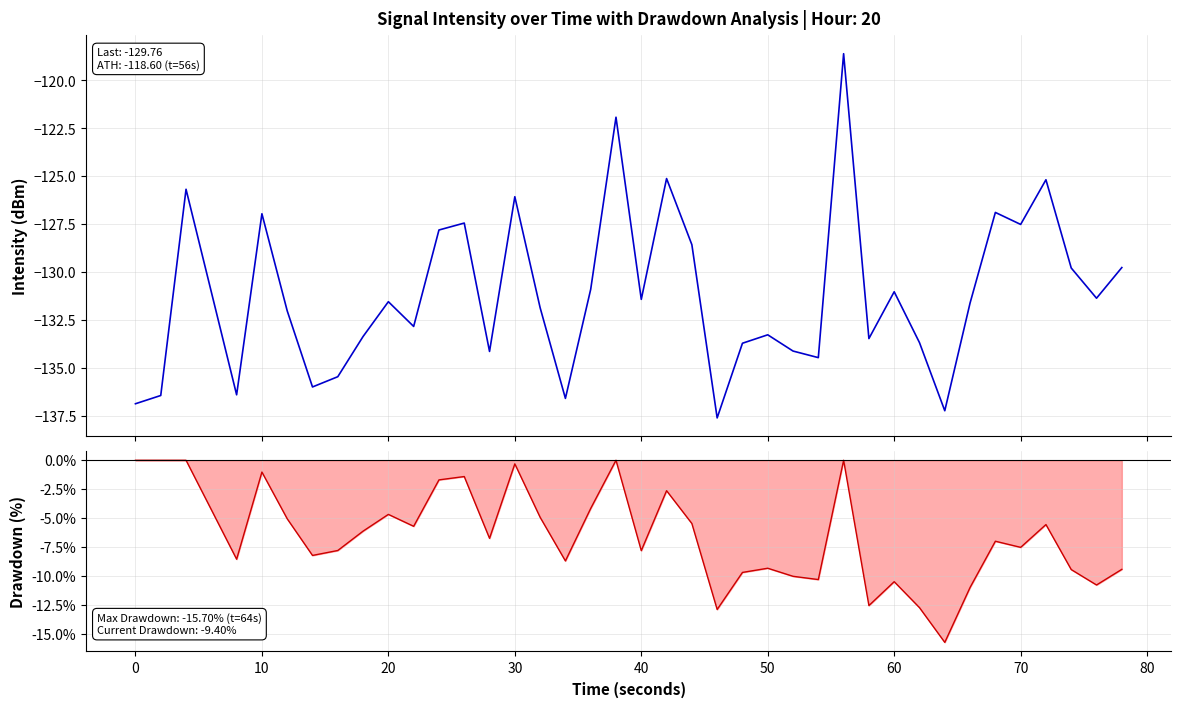

How many lines are shown in the chart?

2